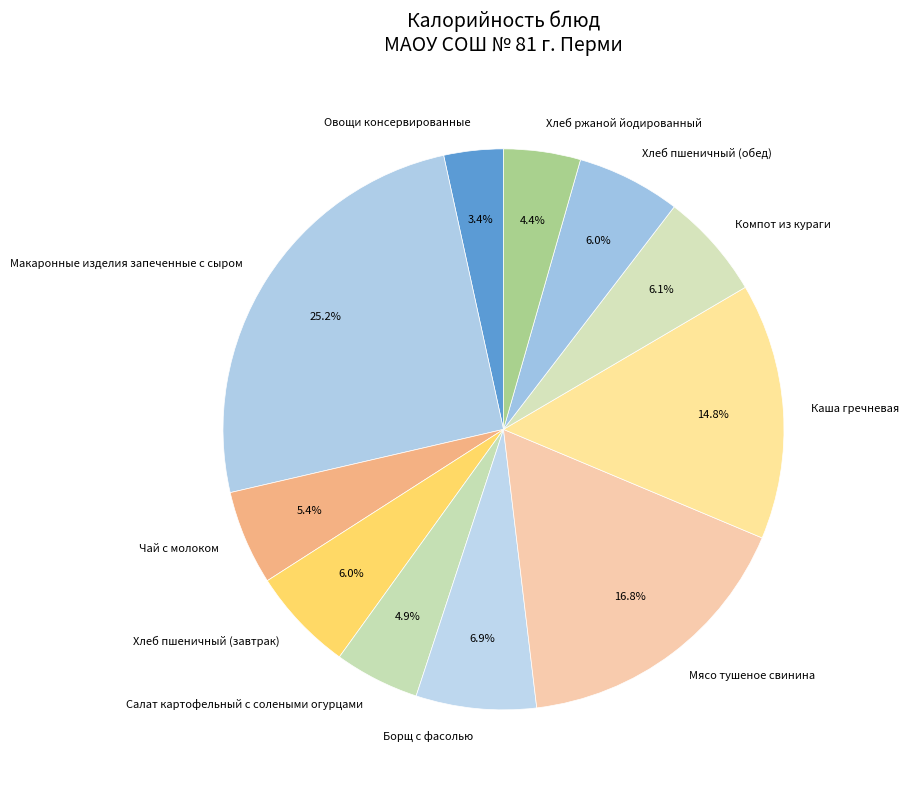

What percentage do Макаронные изделия запеченные с сыром and Хлеб ржаной йодированный together represent?

29.6%